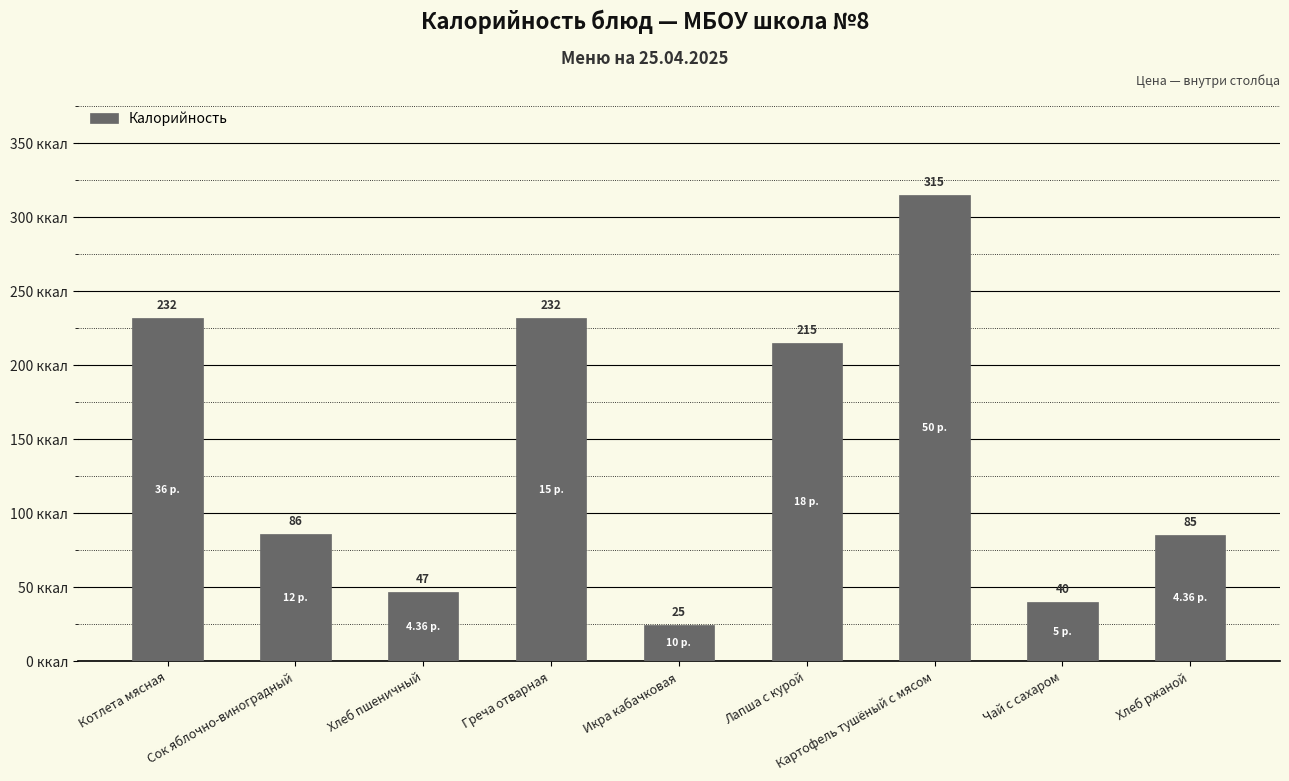

How many bars are there in total?

9